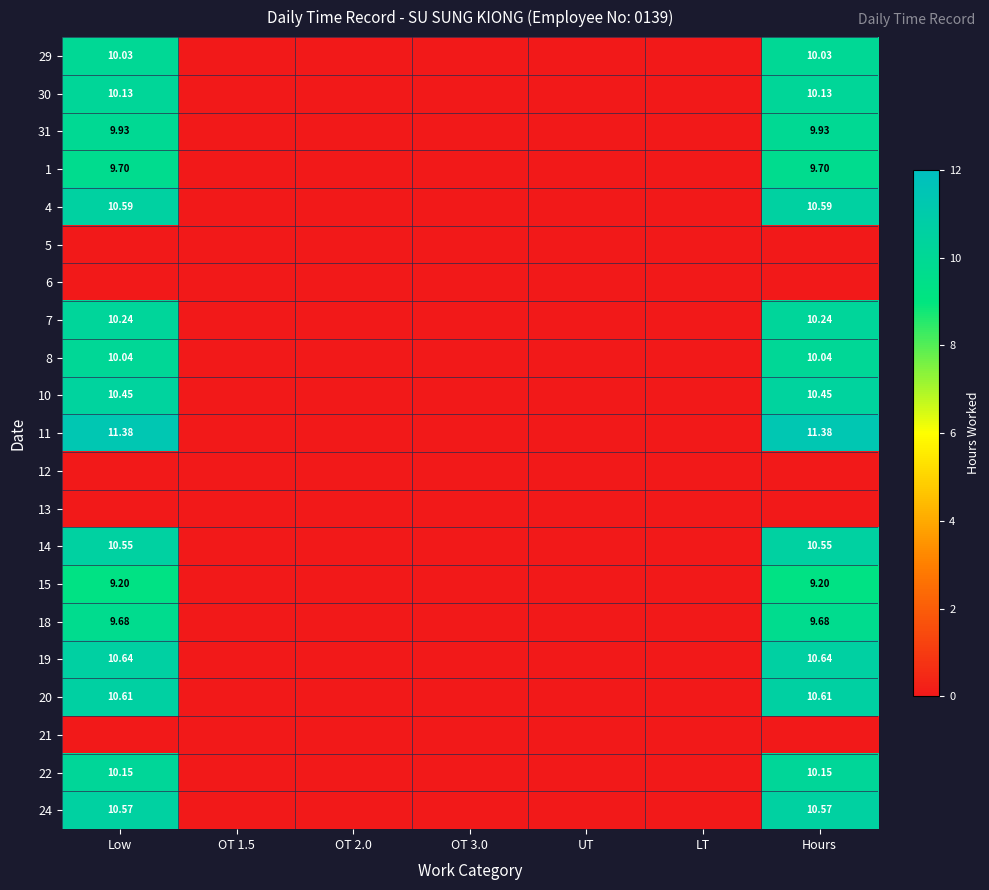

What is the sum of all 15 values?

18.4